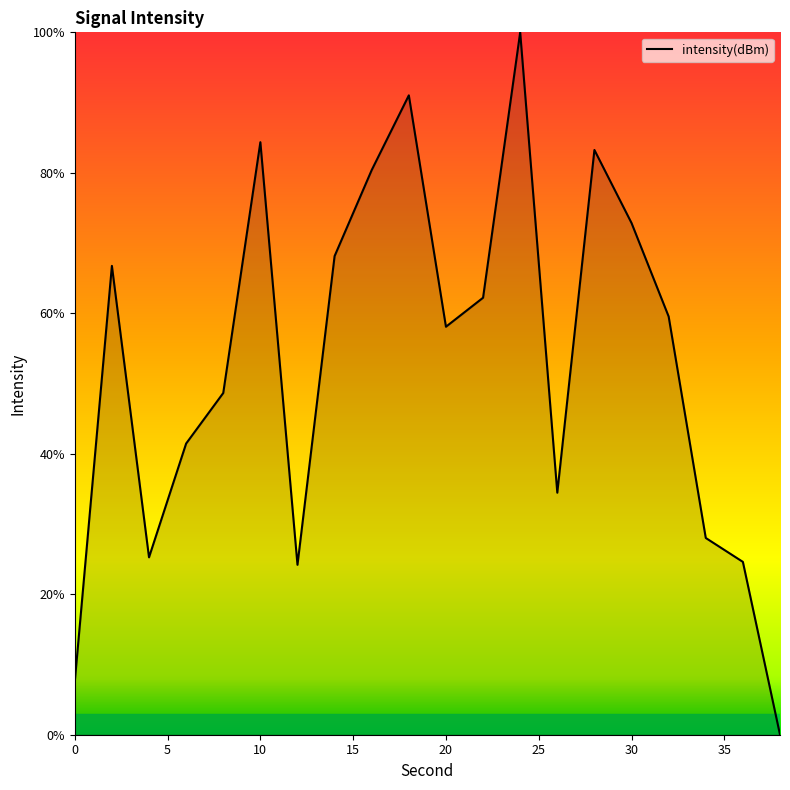

What is the maximum value shown in the chart?

100.0